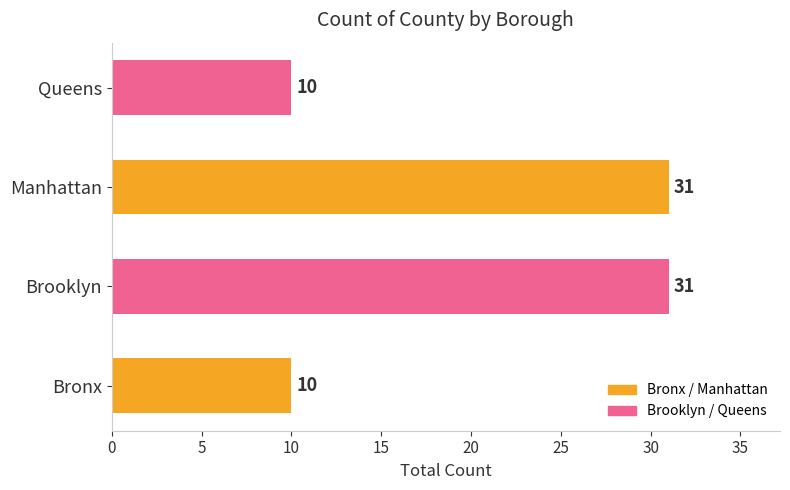

What is the sum of the values at Queens and Brooklyn?

41